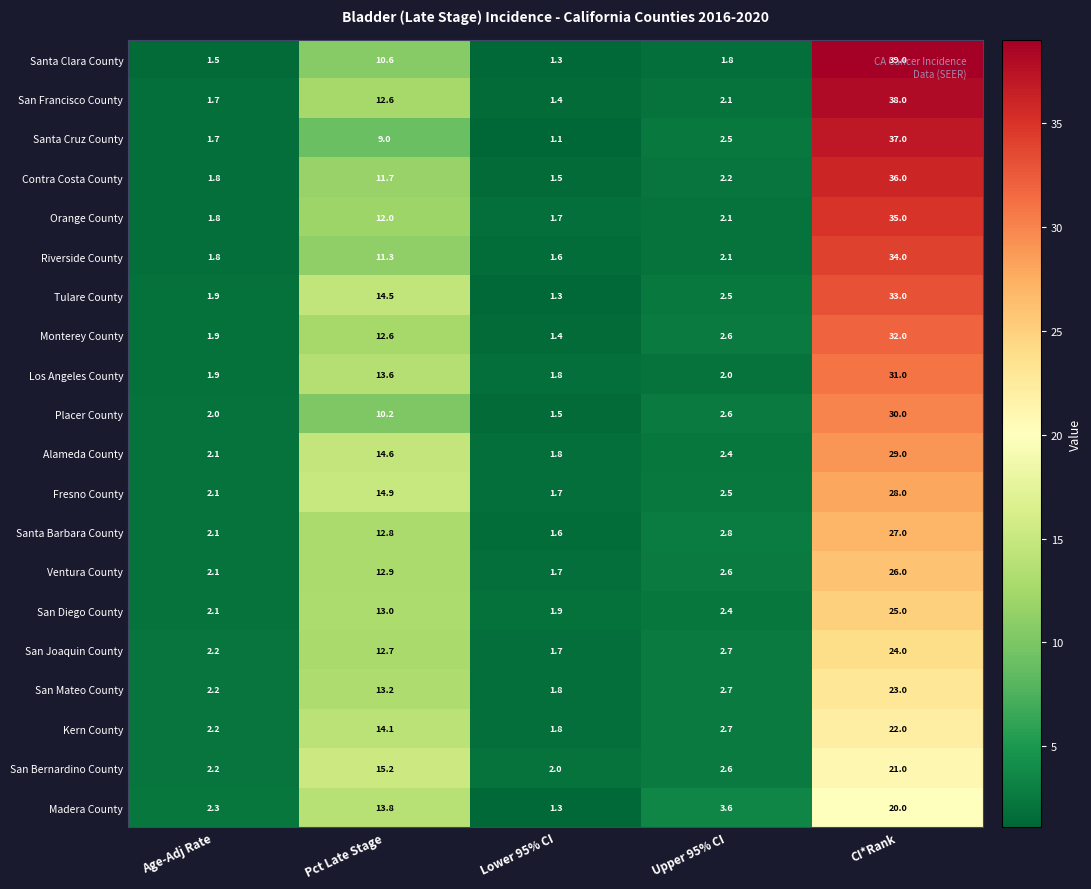

List the series in order of their peak value, lowest first.

Madera County, San Bernardino County, Kern County, San Mateo County, San Joaquin County, San Diego County, Ventura County, Santa Barbara County, Fresno County, Alameda County, Placer County, Los Angeles County, Monterey County, Tulare County, Riverside County, Orange County, Contra Costa County, Santa Cruz County, San Francisco County, Santa Clara County